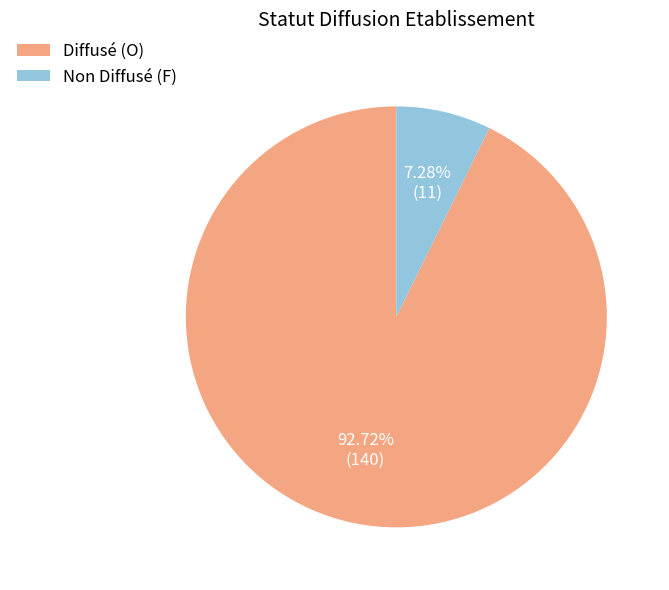

Is the sum of Non Diffusé (F) and Diffusé (O) greater than half?

Yes